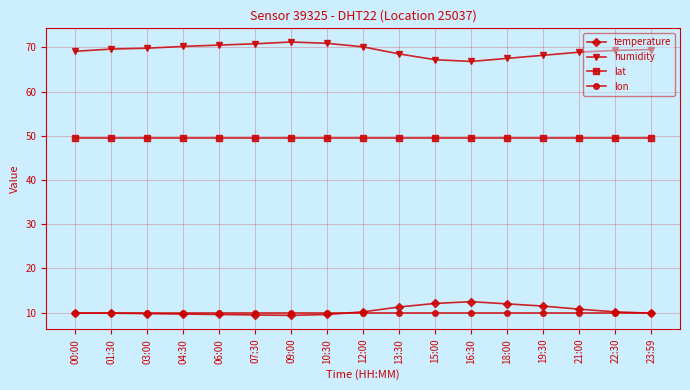

What is the spread (max minus min) of values at 07:30?

61.3